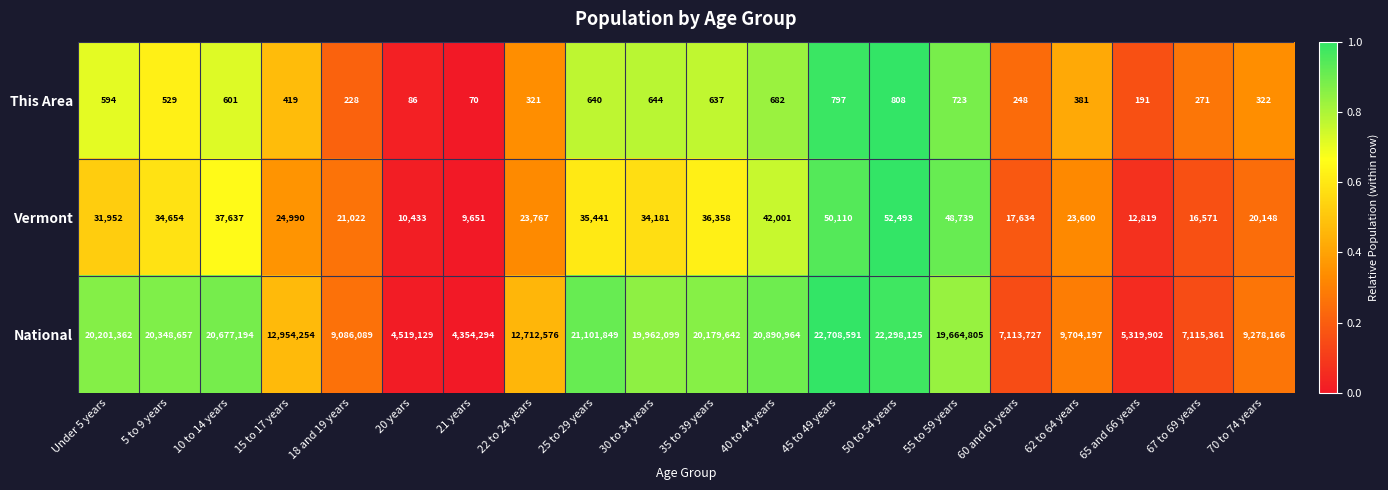

The National series shows 22298125 at 50 to 54 years. True or false?

True